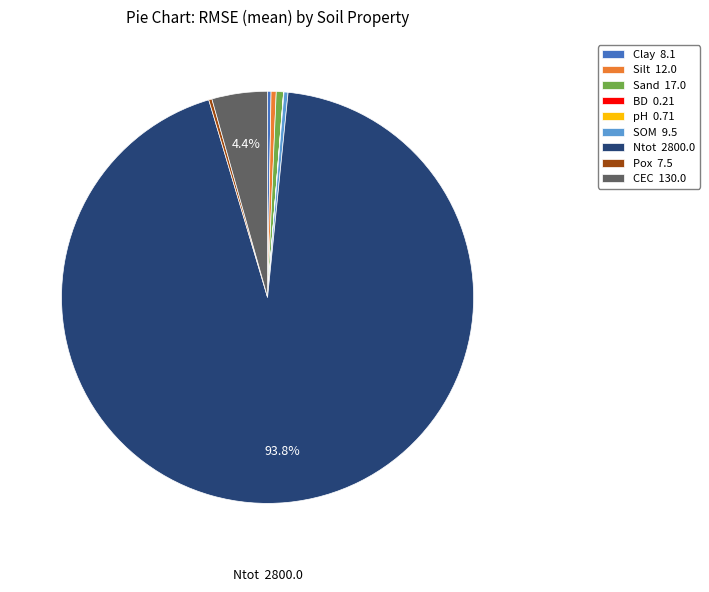

Is there any slice that represents more than half of the pie?

Yes